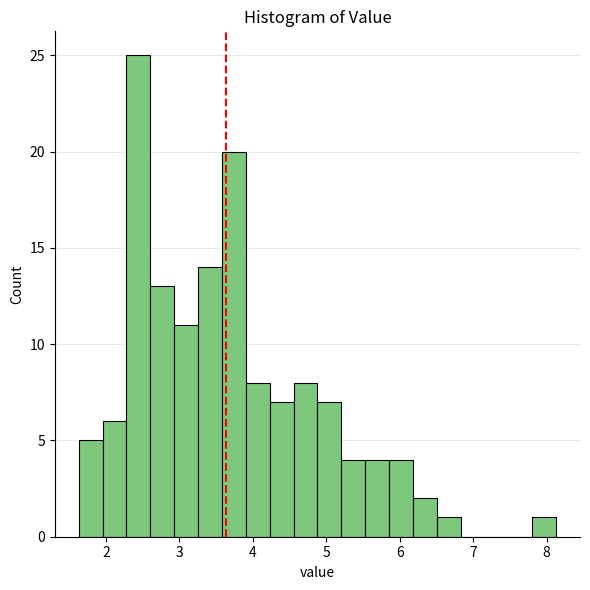

Around what value on the x-axis is the tallest bar? Give the approximate position of its centre, as read against the axis.

2.4